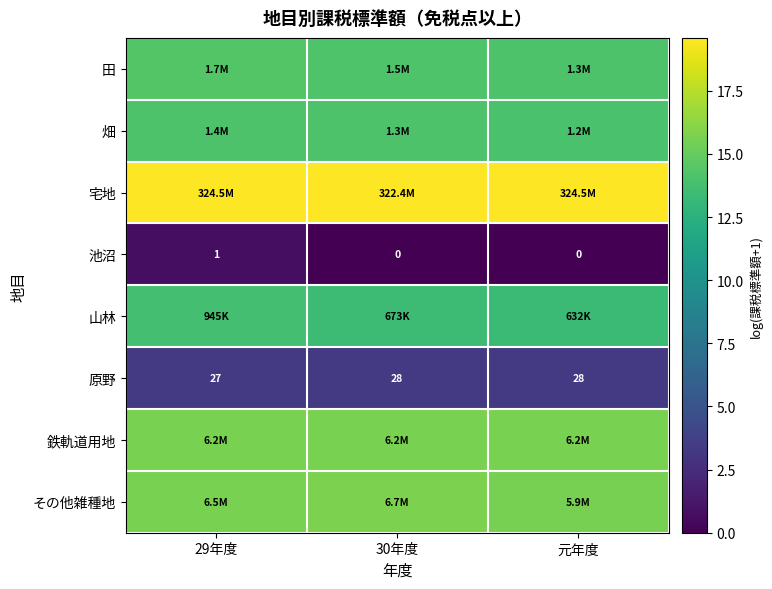

Which series has the largest total across all categories?

宅地